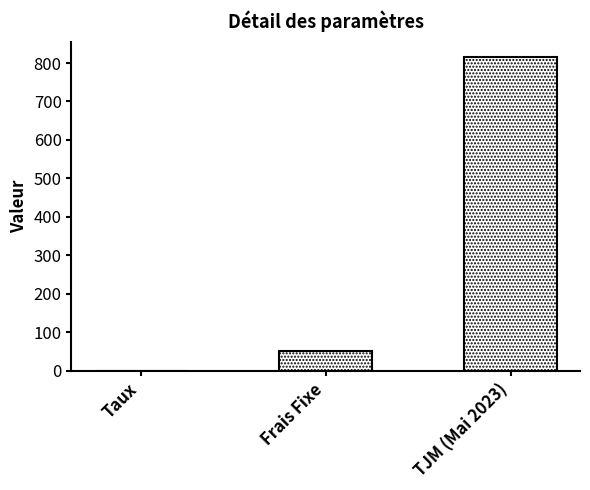

At which label is the value closest to 407?

Frais Fixe